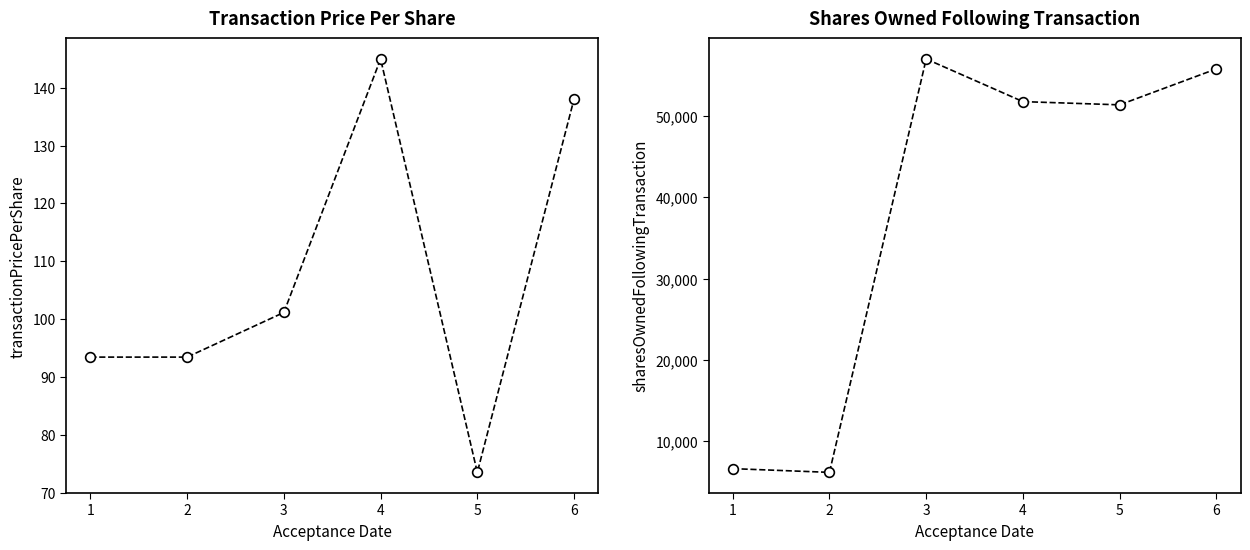

What is the difference between the maximum and minimum values in the transactionPricePerShare series?

71.5